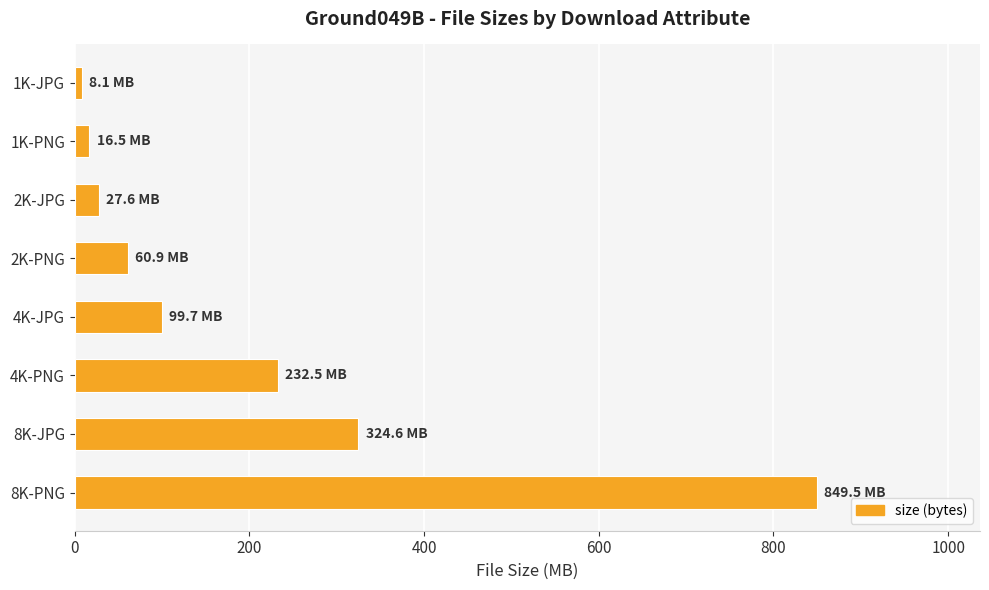

Reading bottom to top, what are all the values shown in this chart?

8K-PNG=849.5	8K-JPG=324.6	4K-PNG=232.5	4K-JPG=99.7	2K-PNG=60.9	2K-JPG=27.6	1K-PNG=16.5	1K-JPG=8.1